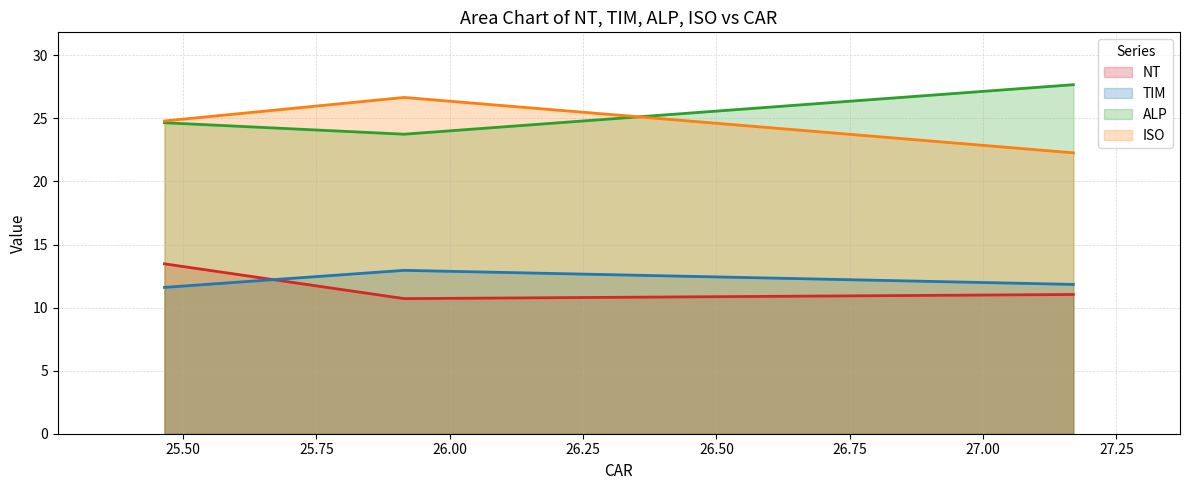

What is the minimum value for TIM?

11.6